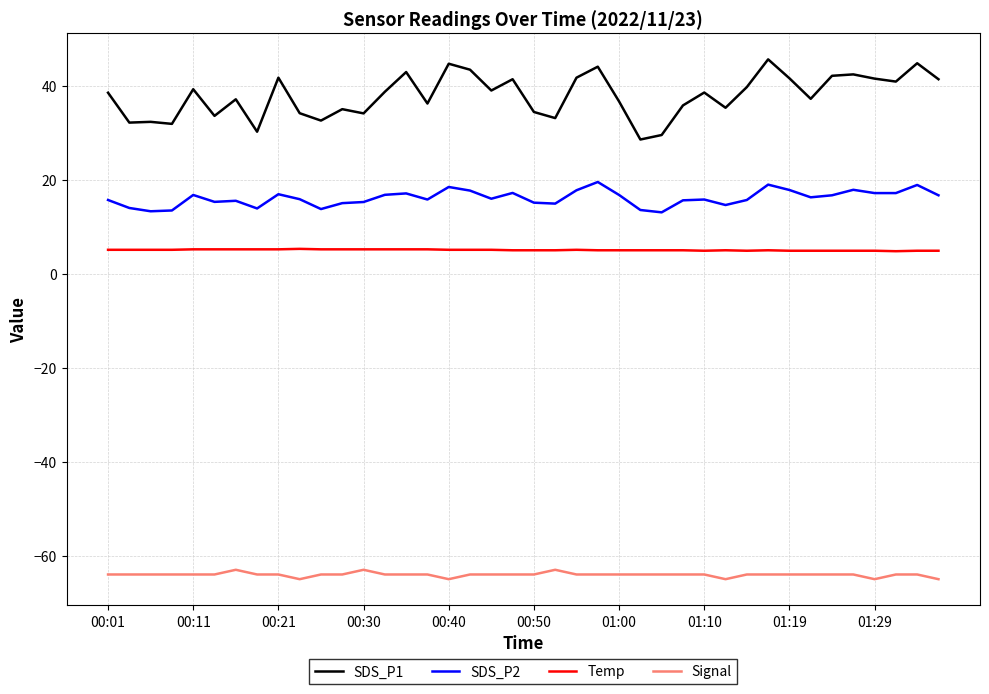

What is the sum of all Signal values?

-2562.0